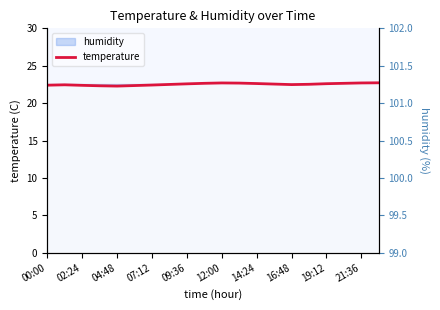

True or false: temperature has a value of 34.2 at 19:12.

False